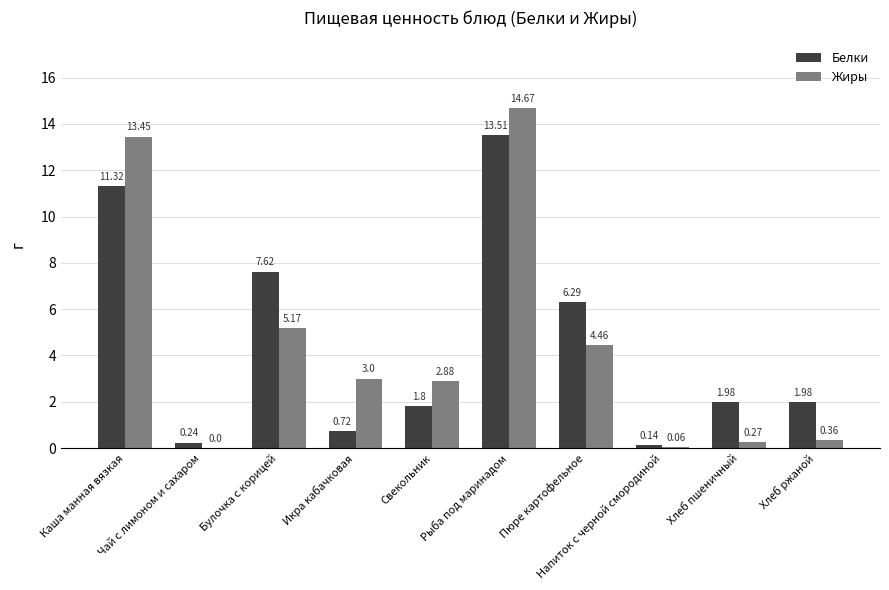

At which category is the sum across all series the highest?

Рыба под маринадом